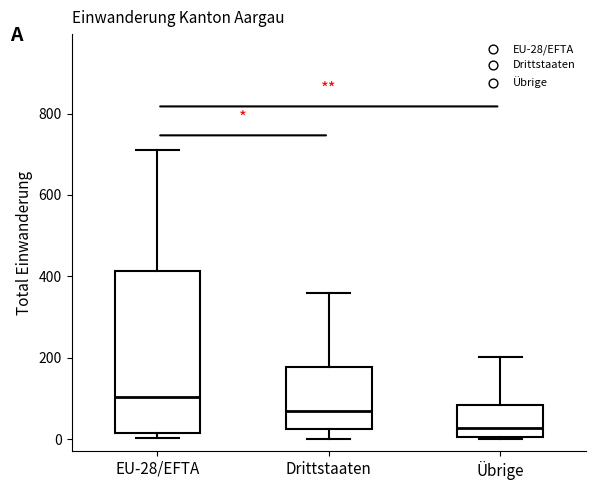

Where does the upper whisker of the box for Übrige end on the y-axis? The values are not printed on the chart, so give them approximately, as read against the axis.

200